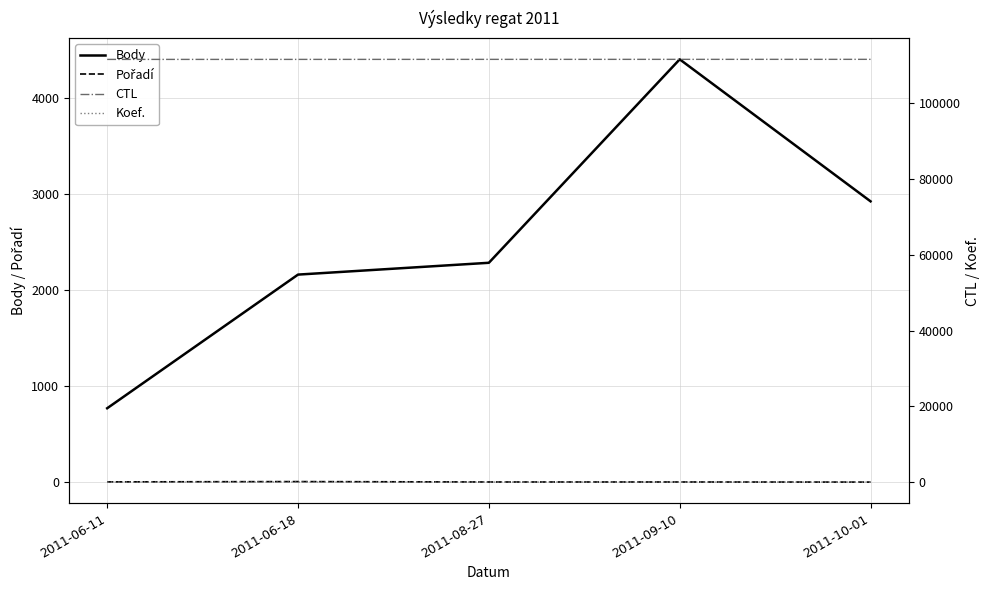

How many interior local valleys does the Koef. series have?

1